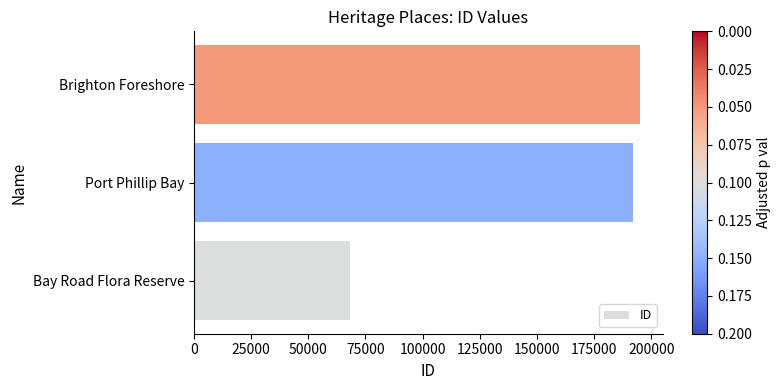

The chart shows a value of 102620 at Bay Road Flora Reserve. True or false?

False